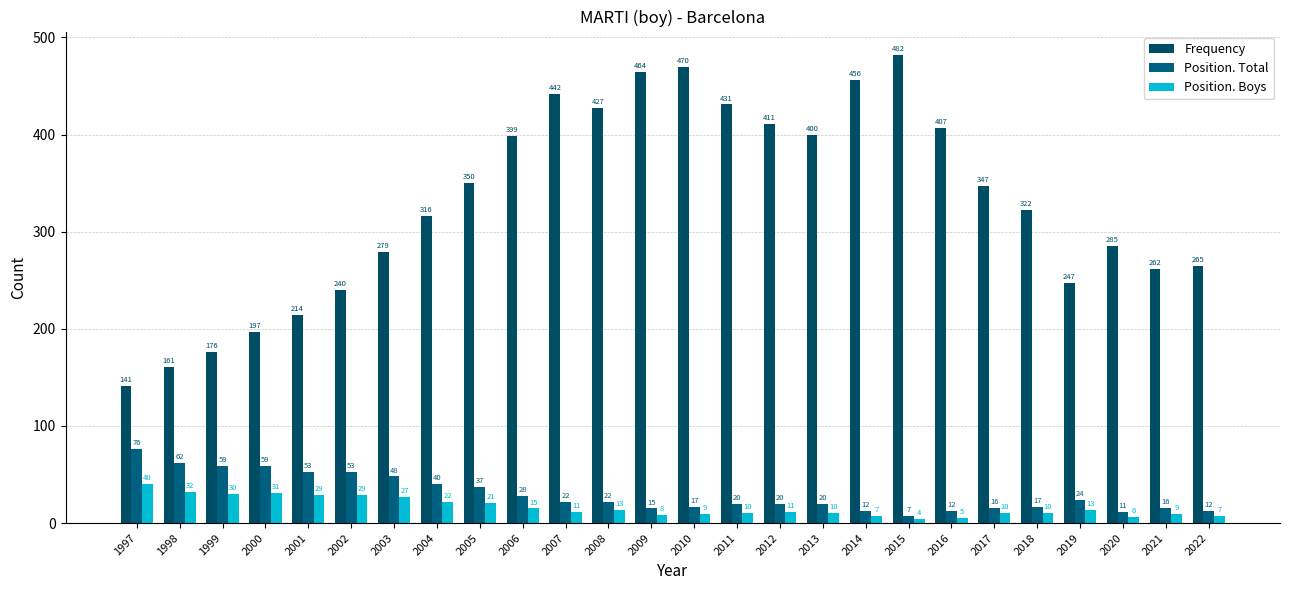

What are all the series names shown in the legend?

Frequency, Position. Total, Position. Boys